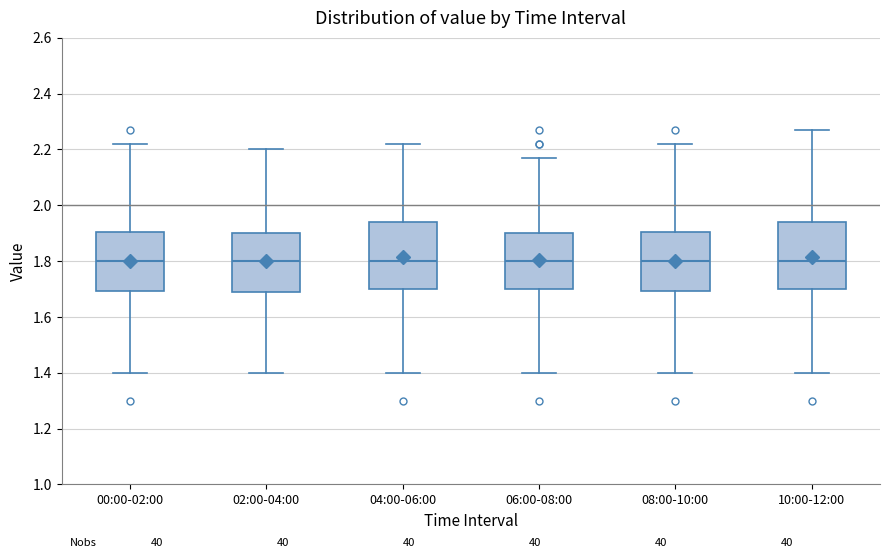

Reading left to right, transcribe this box plot: for each box, give where its median line is, the range the box spans, and where its two whiskers end, as read against the y-axis. The values are not printed on the chart, so give them approximately, as read against the axis.

00:00-02:00: median 1.80, box 1.70 to 1.90, whiskers 1.40 to 2.22
02:00-04:00: median 1.80, box 1.68 to 1.90, whiskers 1.40 to 2.20
04:00-06:00: median 1.80, box 1.70 to 1.94, whiskers 1.40 to 2.22
06:00-08:00: median 1.80, box 1.70 to 1.90, whiskers 1.40 to 2.18
08:00-10:00: median 1.80, box 1.70 to 1.90, whiskers 1.40 to 2.22
10:00-12:00: median 1.80, box 1.70 to 1.94, whiskers 1.40 to 2.28